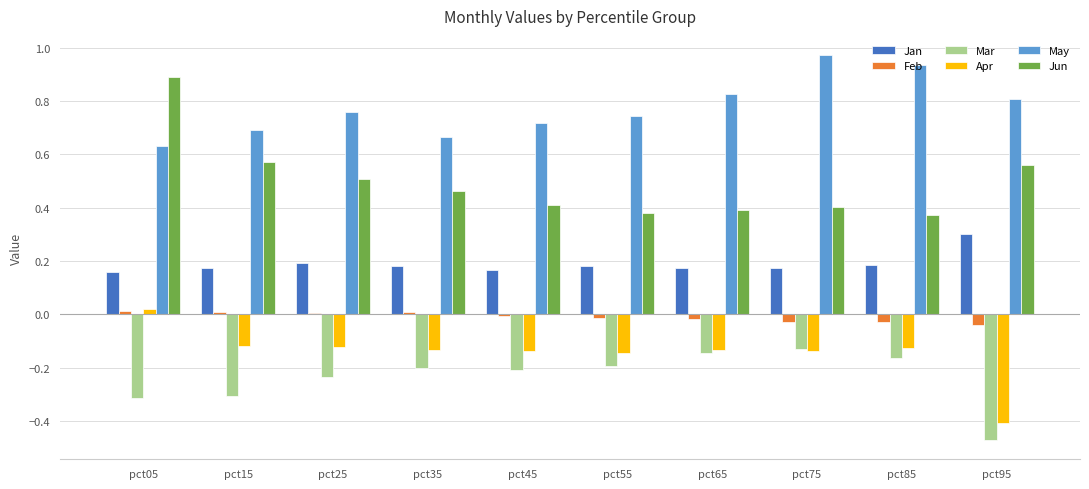

What is the highest value of the Jan series?

0.3